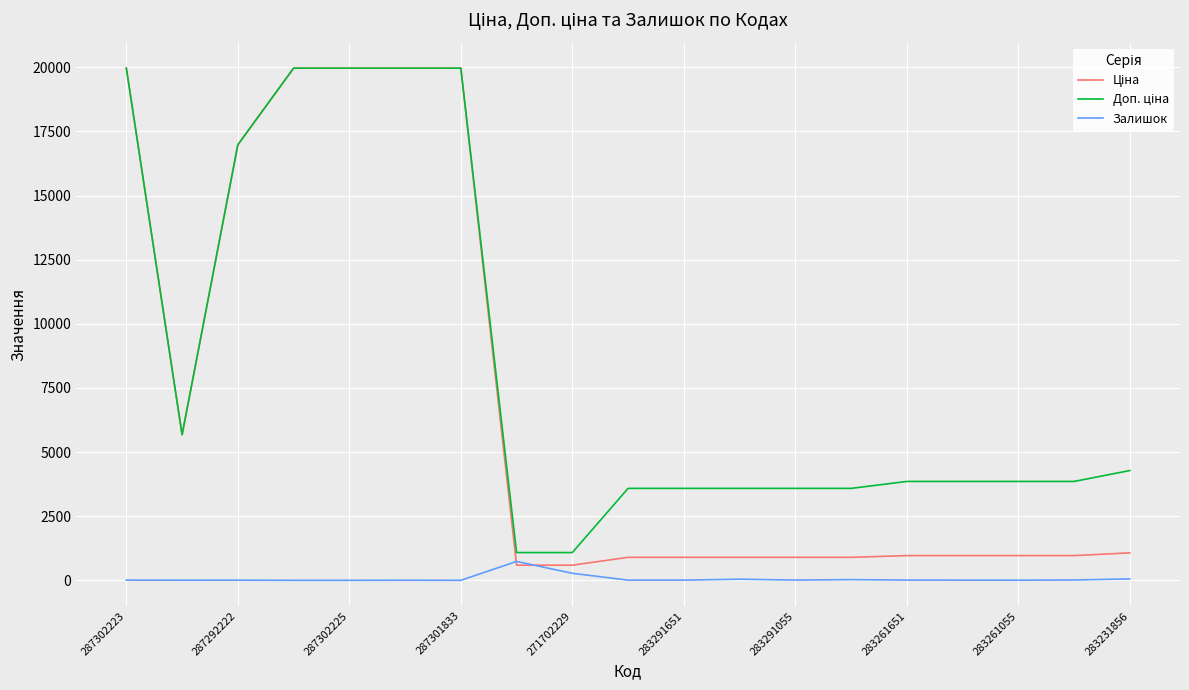

What is the average value of the Ціна series?

7002.8